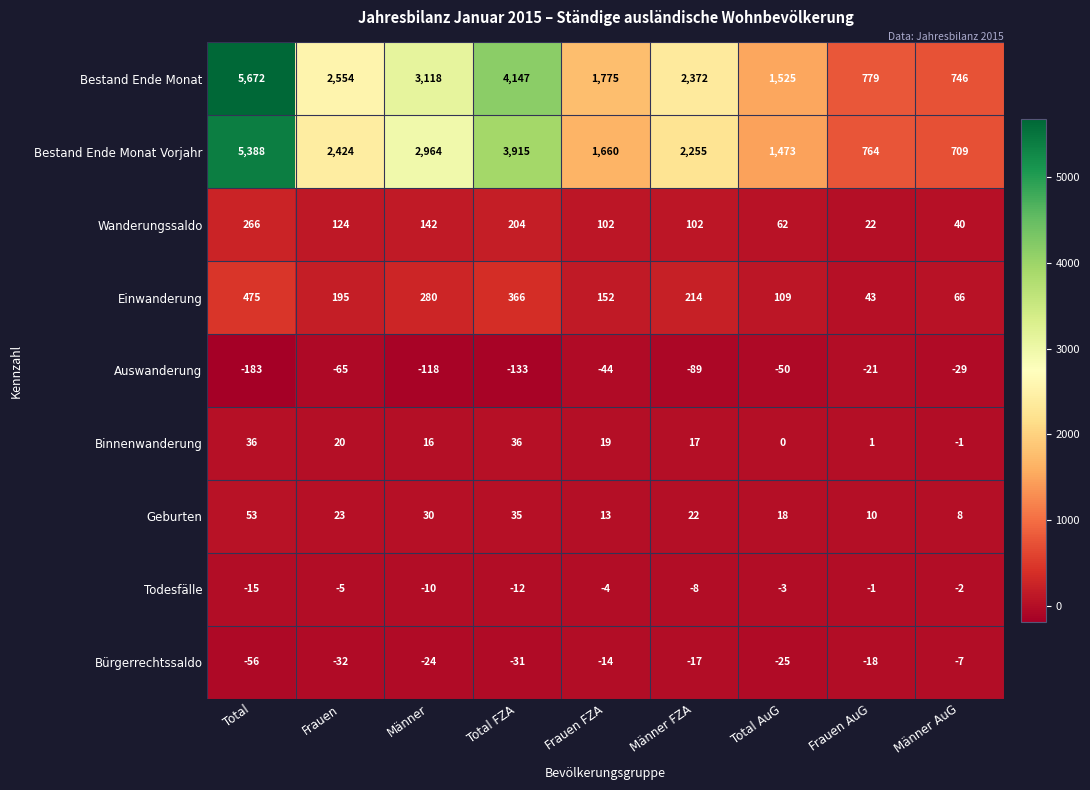

Rank the series by their maximum value, from highest to lowest.

Bestand Ende Monat, Bestand Ende Monat Vorjahr, Einwanderung, Wanderungssaldo, Geburten, Binnenwanderung, Todesfälle, Bürgerrechtssaldo, Auswanderung